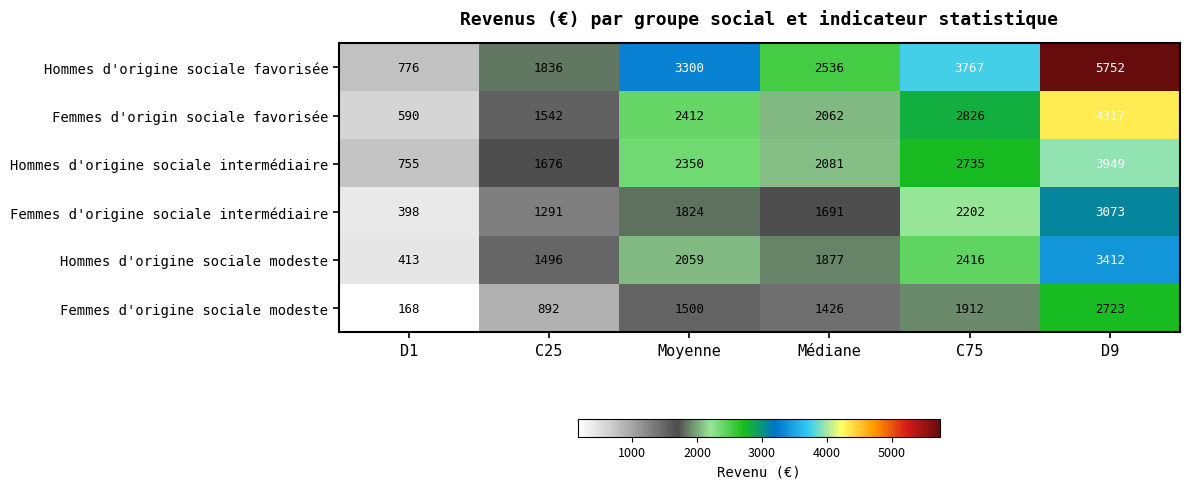

What is the total value across all series at C75?

15858